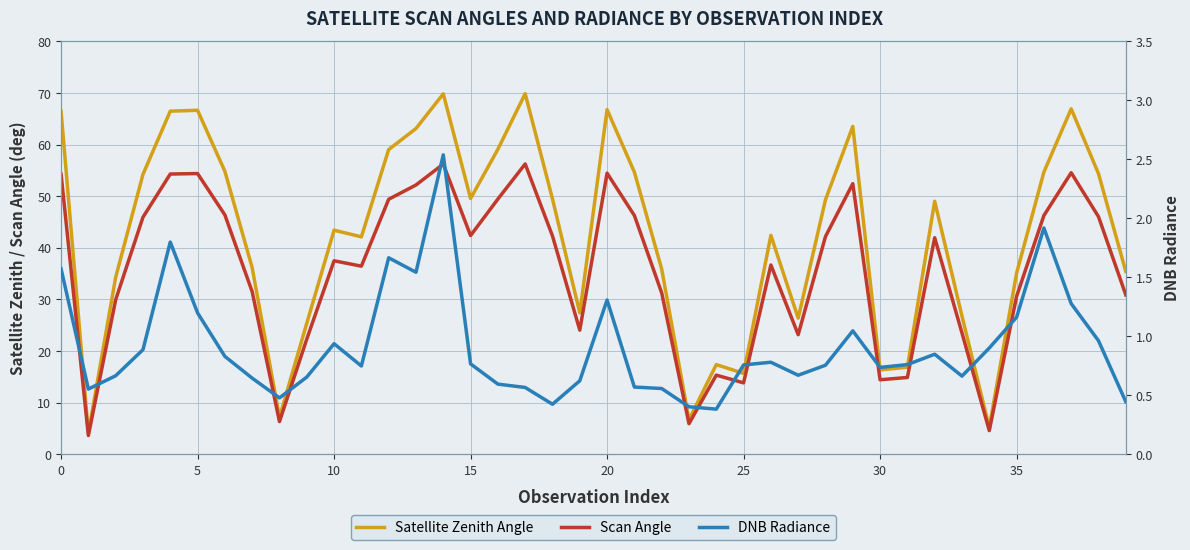

What is the difference between the maximum and minimum values in the Scan Angle series?

52.6